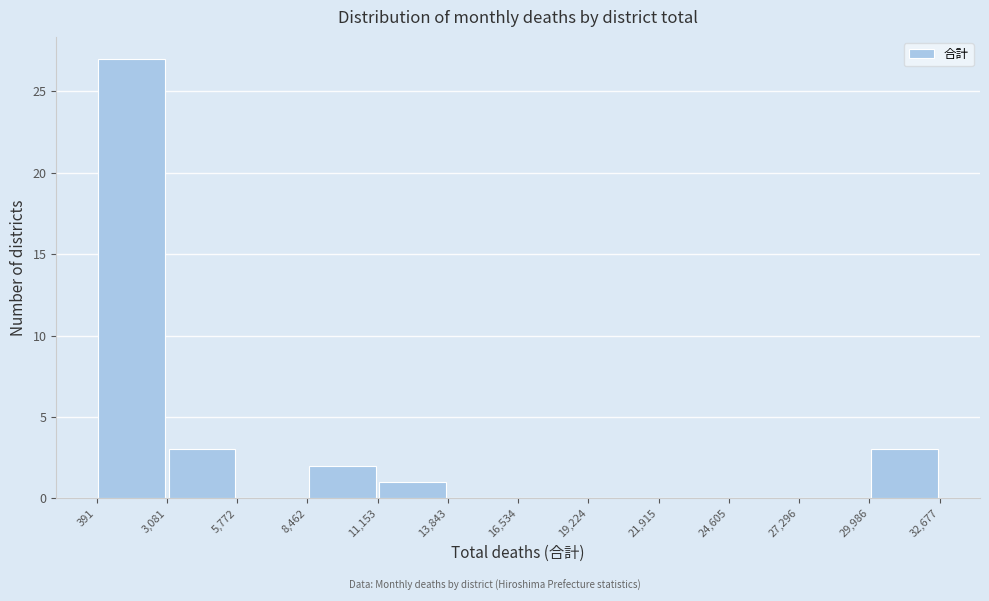

How tall is the bar that spans 8,462 to 11,153 on the x-axis? The values are not printed on the chart, so give them approximately, as read against the axis.

2